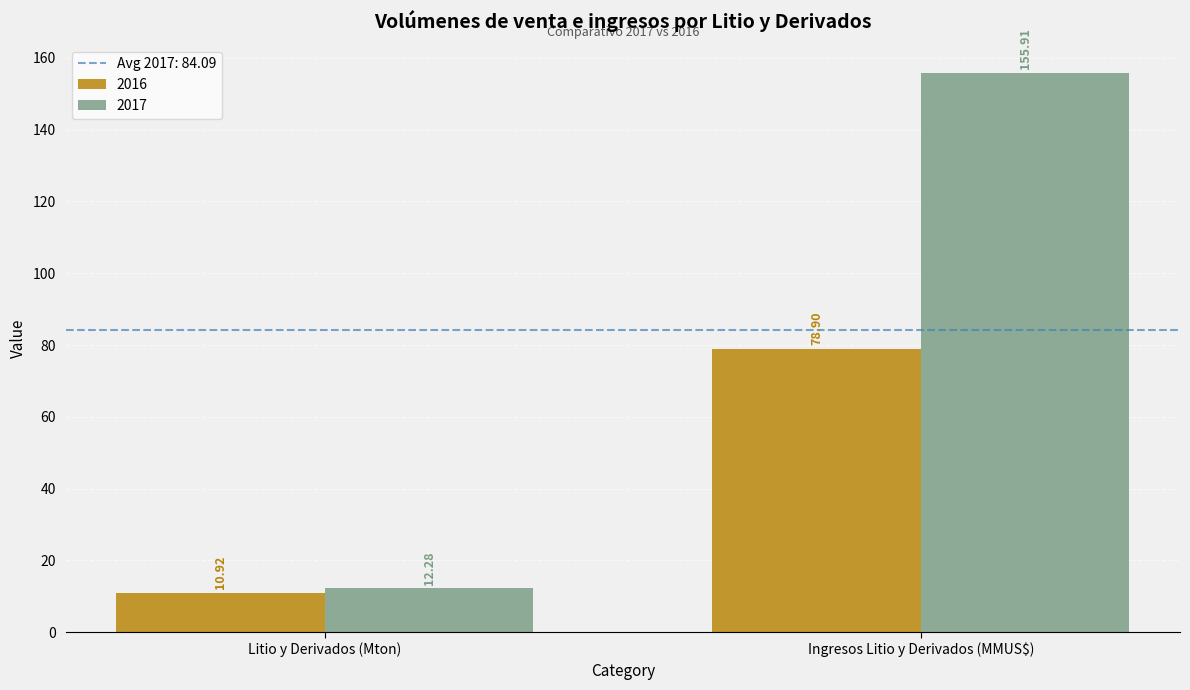

What is the difference between the 2017 values at Litio y Derivados (Mton) and Ingresos Litio y Derivados (MMUS$)?

143.6